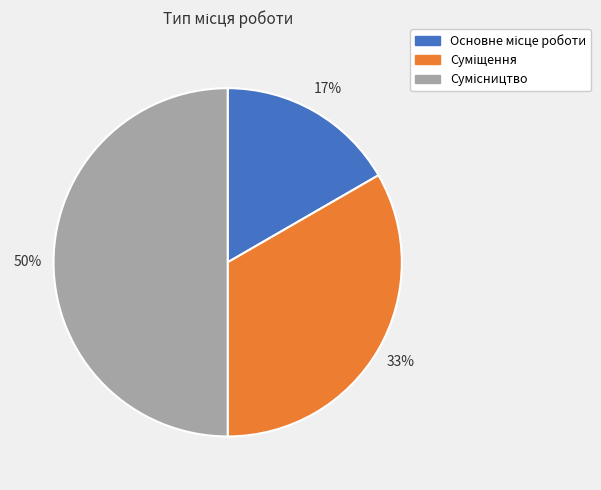

How many segments does this pie chart have?

3